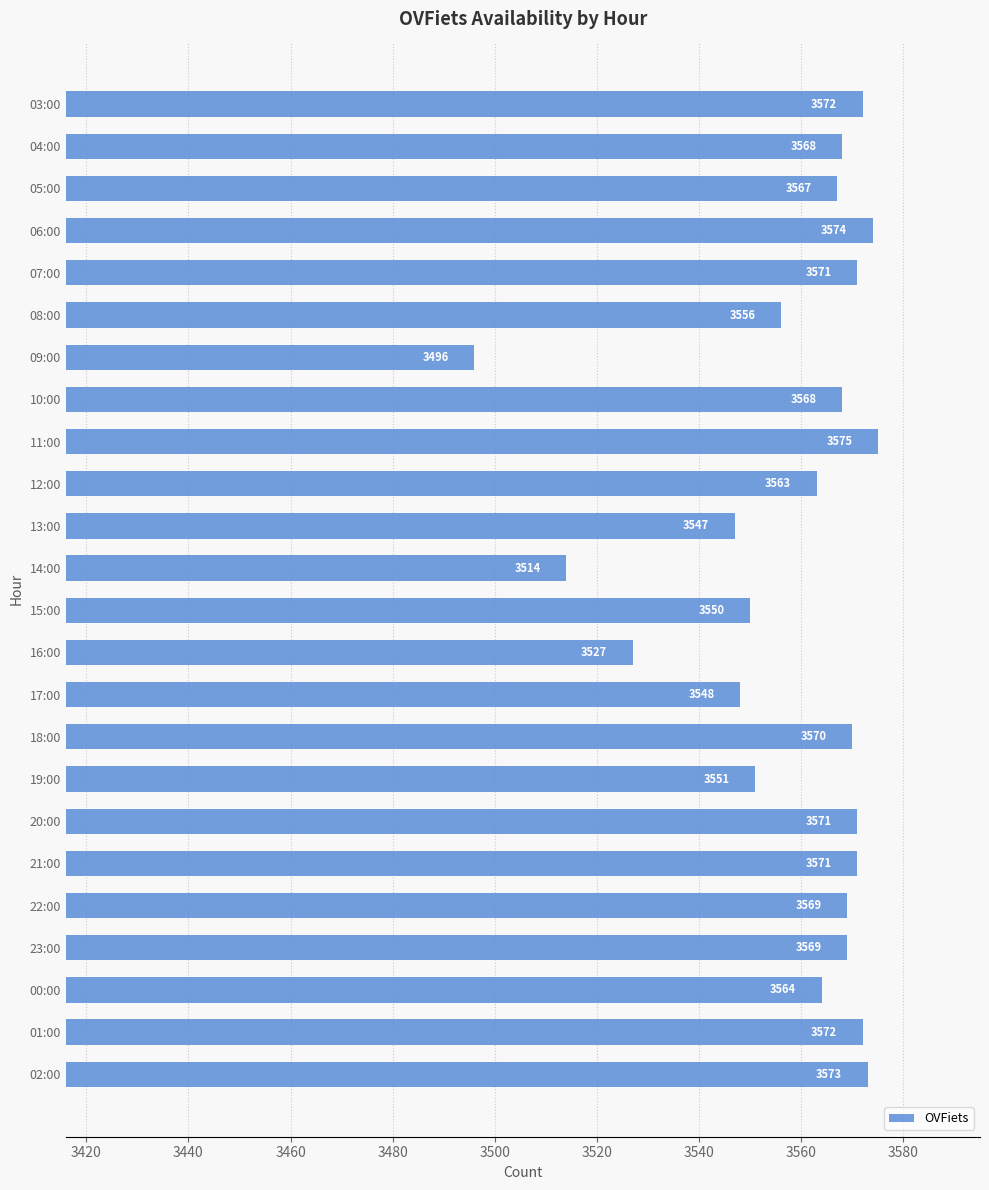

What is the label of the 10th bar from the top?

12:00